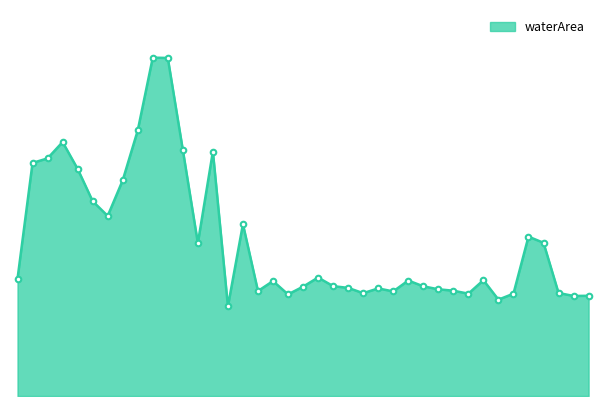

What is the sum of all values?

345.2